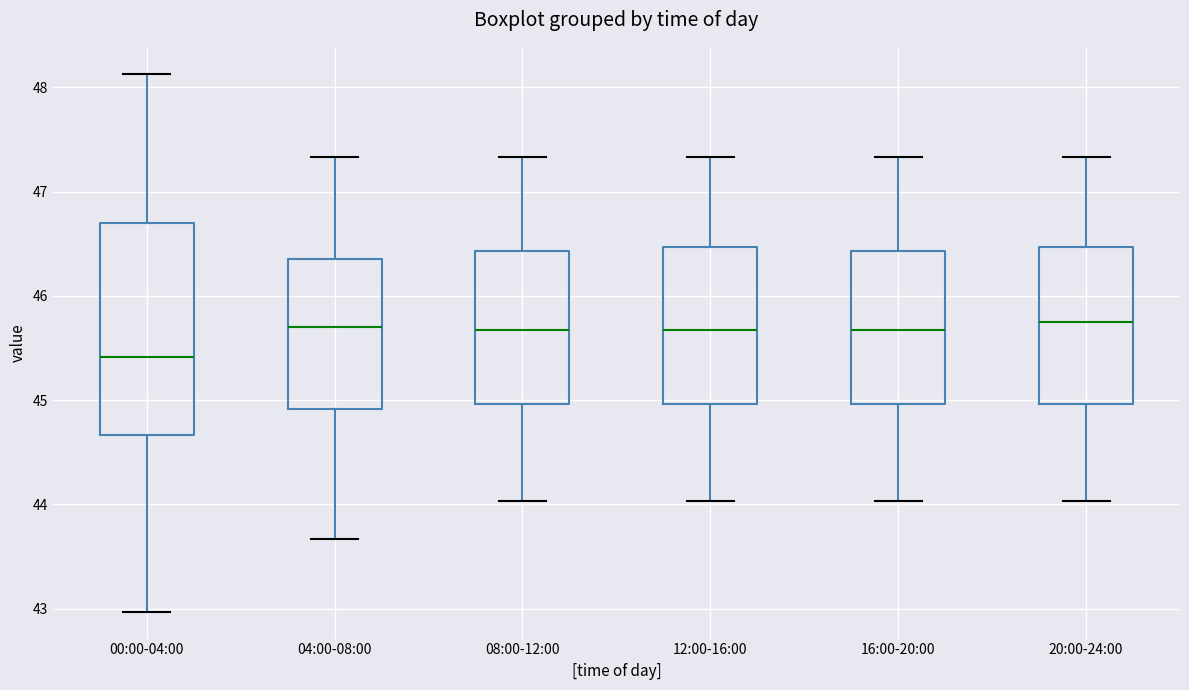

Reading left to right, read every box against the y-axis: the position of its median line, the range the box covers, and the ends of its whiskers. The values are not printed on the chart, so give them approximately, as read against the axis.

00:00-04:00: median 45.4, box 44.7 to 46.7, whiskers 43.0 to 48.1
04:00-08:00: median 45.7, box 44.9 to 46.4, whiskers 43.7 to 47.3
08:00-12:00: median 45.7, box 45.0 to 46.4, whiskers 44.0 to 47.3
12:00-16:00: median 45.7, box 45.0 to 46.5, whiskers 44.0 to 47.3
16:00-20:00: median 45.7, box 45.0 to 46.4, whiskers 44.0 to 47.3
20:00-24:00: median 45.8, box 45.0 to 46.5, whiskers 44.0 to 47.3